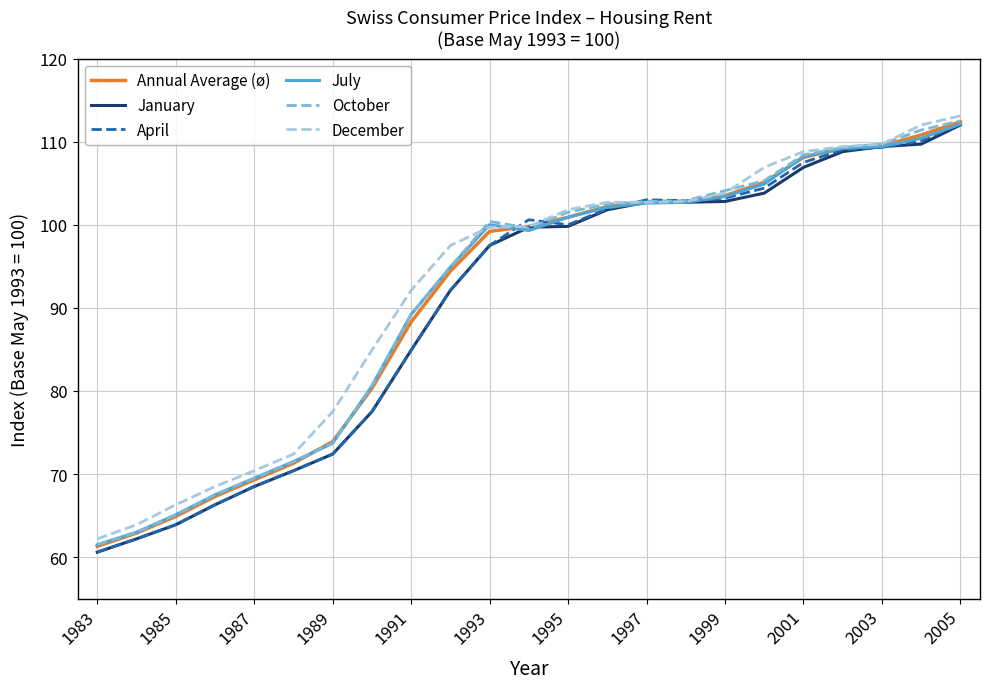

What is the highest value of the April series?

112.1